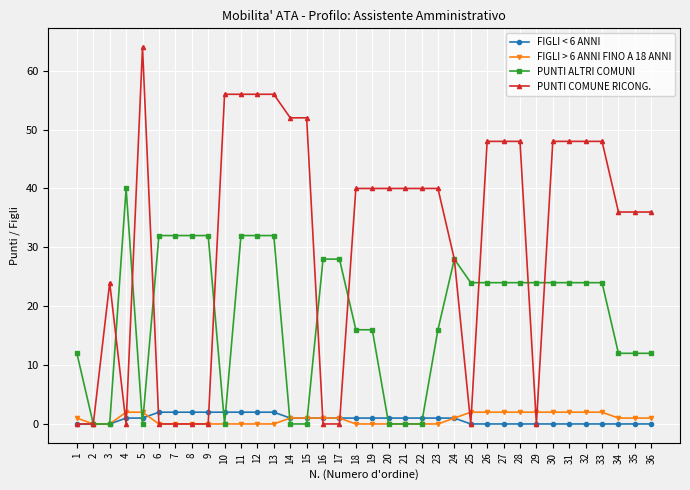

Which series ends up on top after the final intersection of FIGLI > 6 ANNI FINO A 18 ANNI and PUNTI ALTRI COMUNI?

PUNTI ALTRI COMUNI